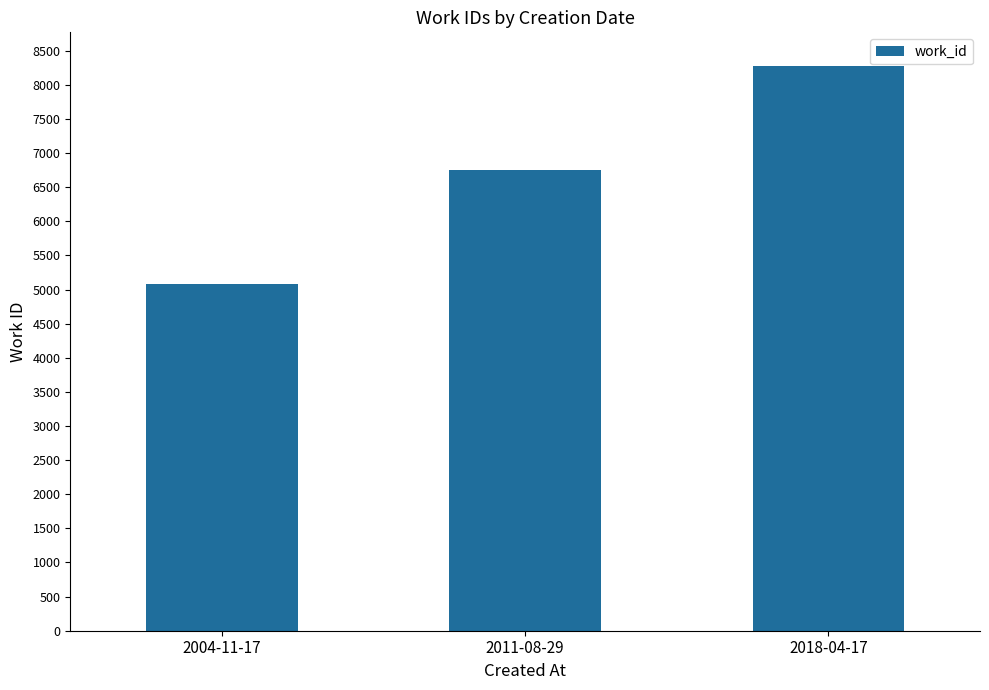

What is the sum of the values at 2011-08-29 and 2018-04-17?

15023